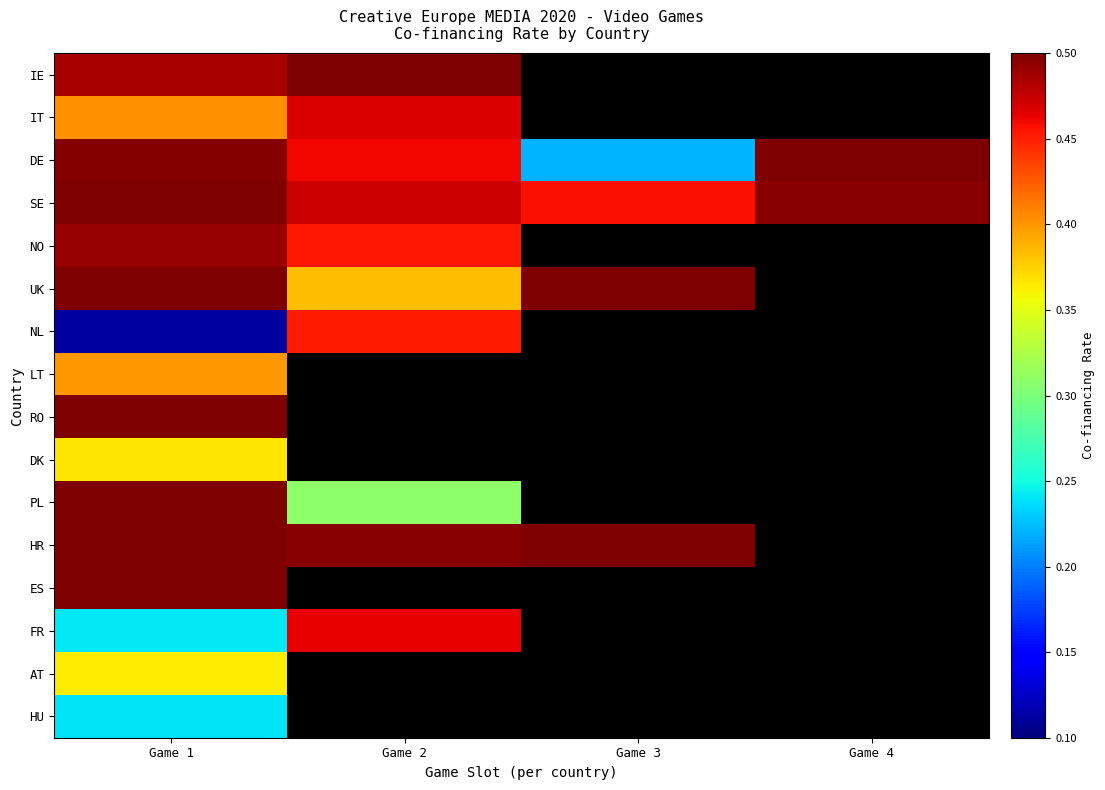

Which series has the largest total across all categories?

SE